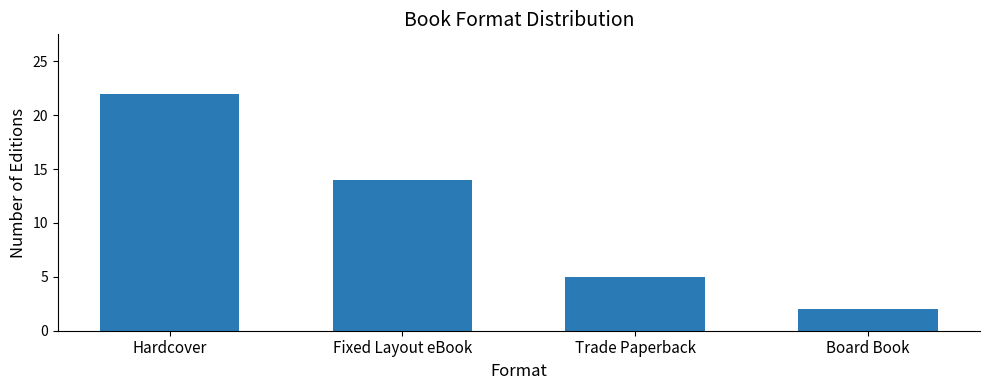

Count the number of data series in this chart.

1